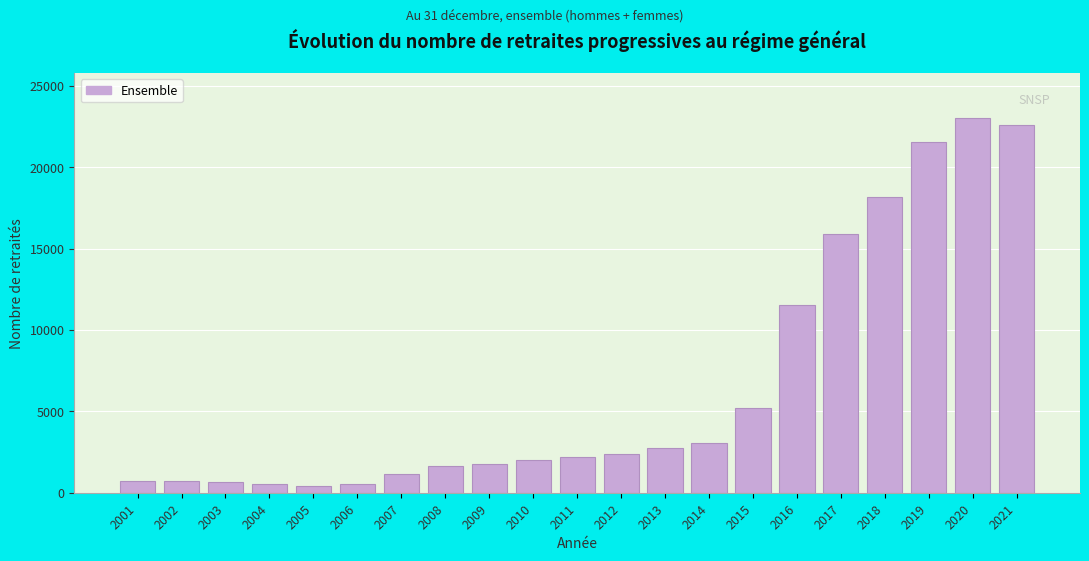

Is it true that the value at 2004 is 524?

True